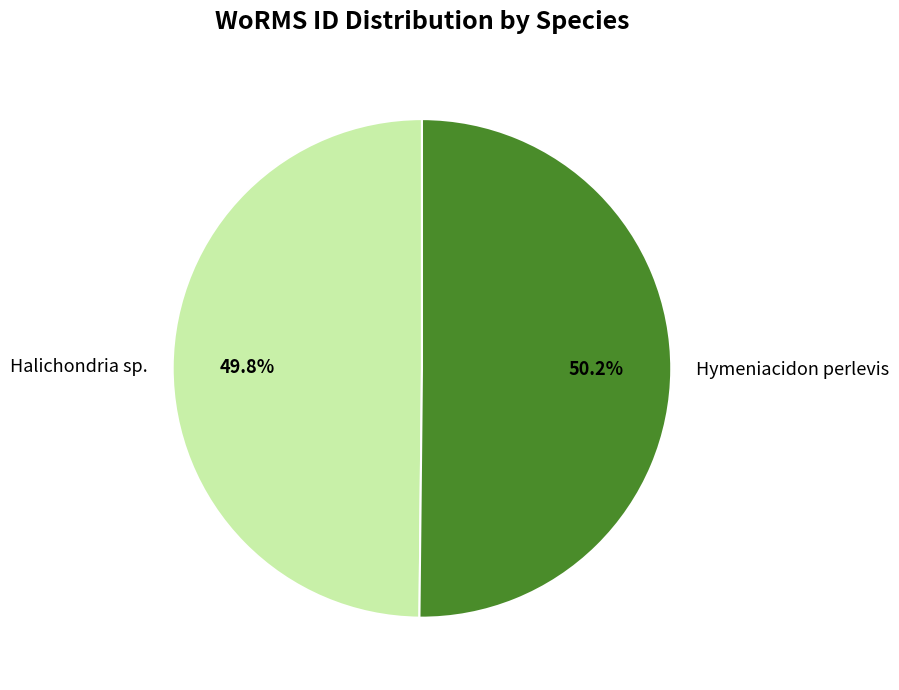

Approximately how many times larger is the value at Hymeniacidon perlevis compared to Halichondria sp.?

1.0